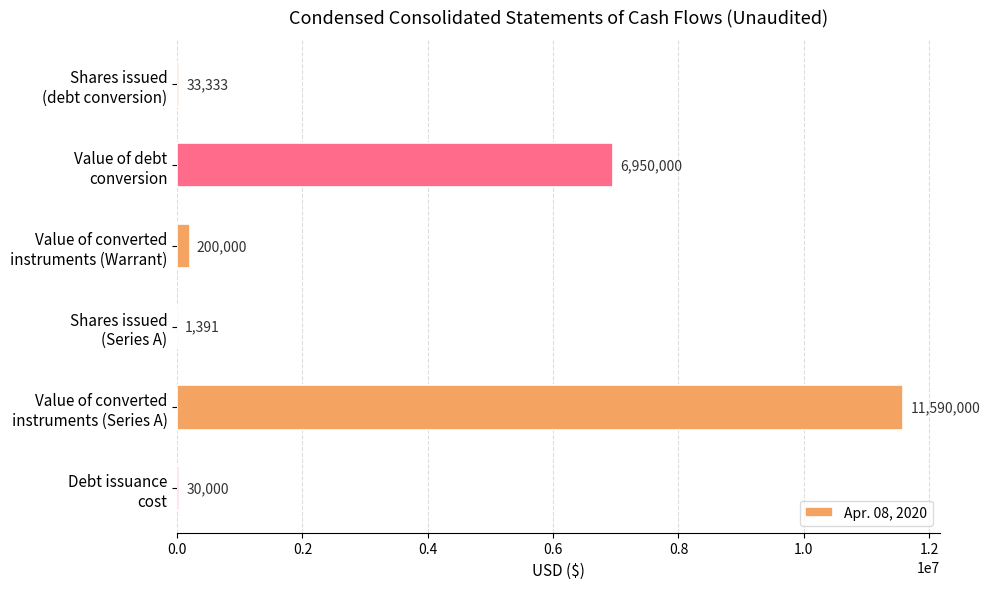

What is the maximum value shown in the chart?

11590000